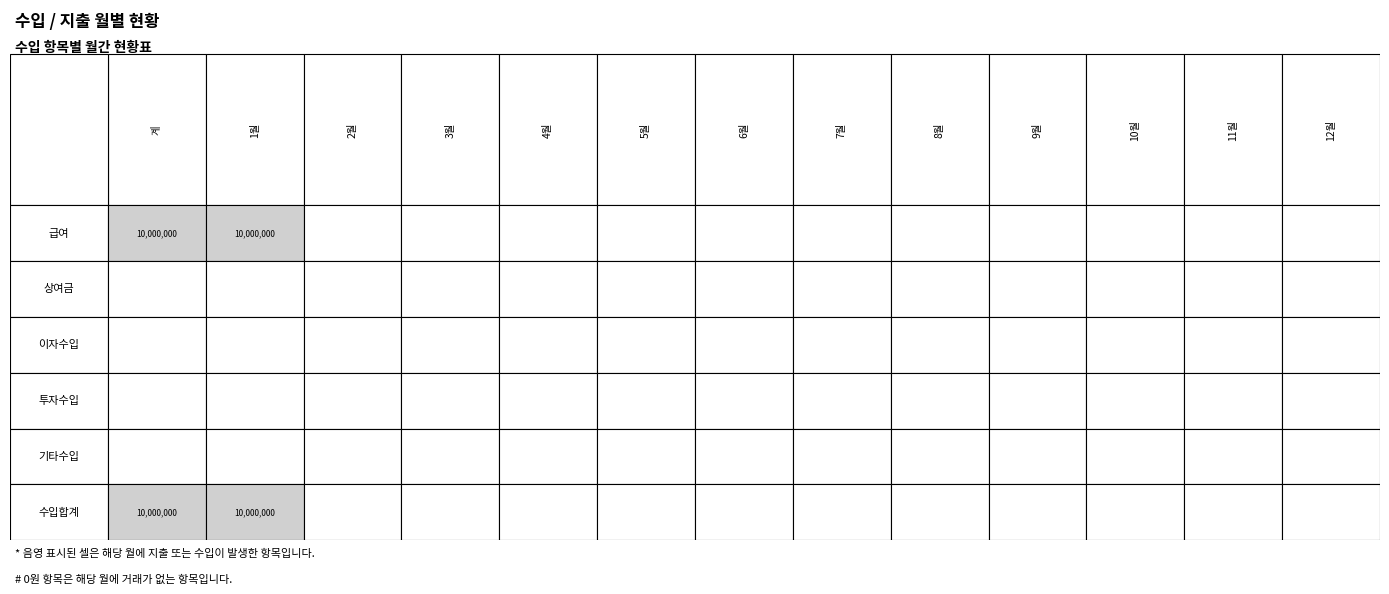

How many data points does each series have?

13